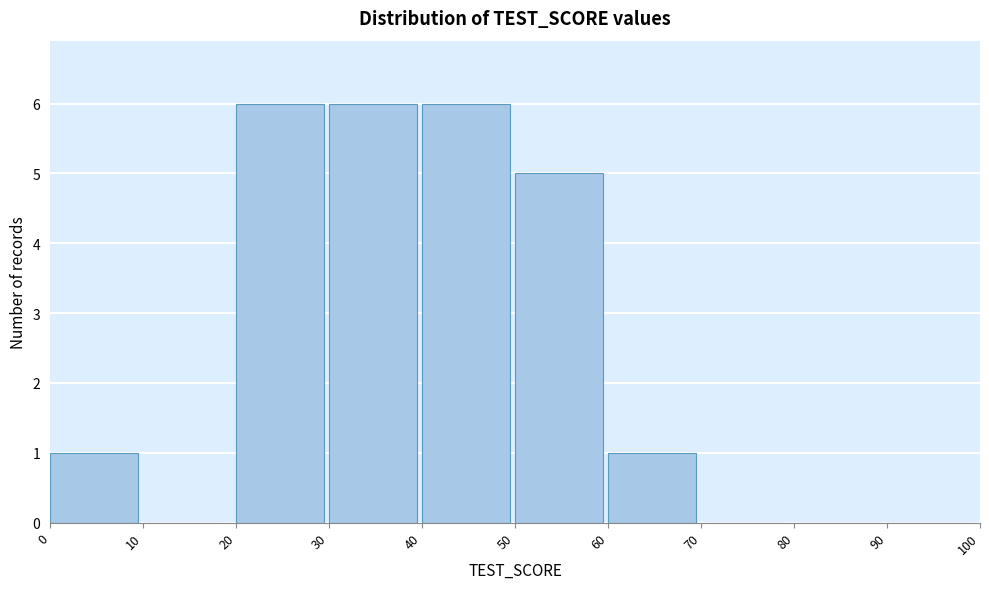

How tall is the bar that spans 40 to 50 on the x-axis? The values are not printed on the chart, so give them approximately, as read against the axis.

6